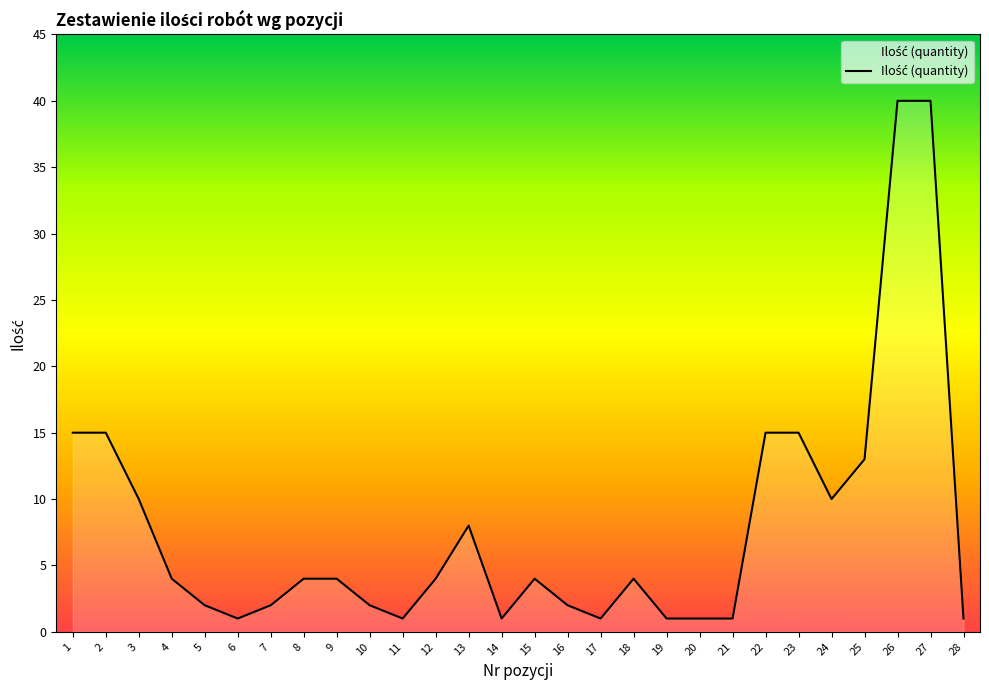

What is the greatest value displayed?

40